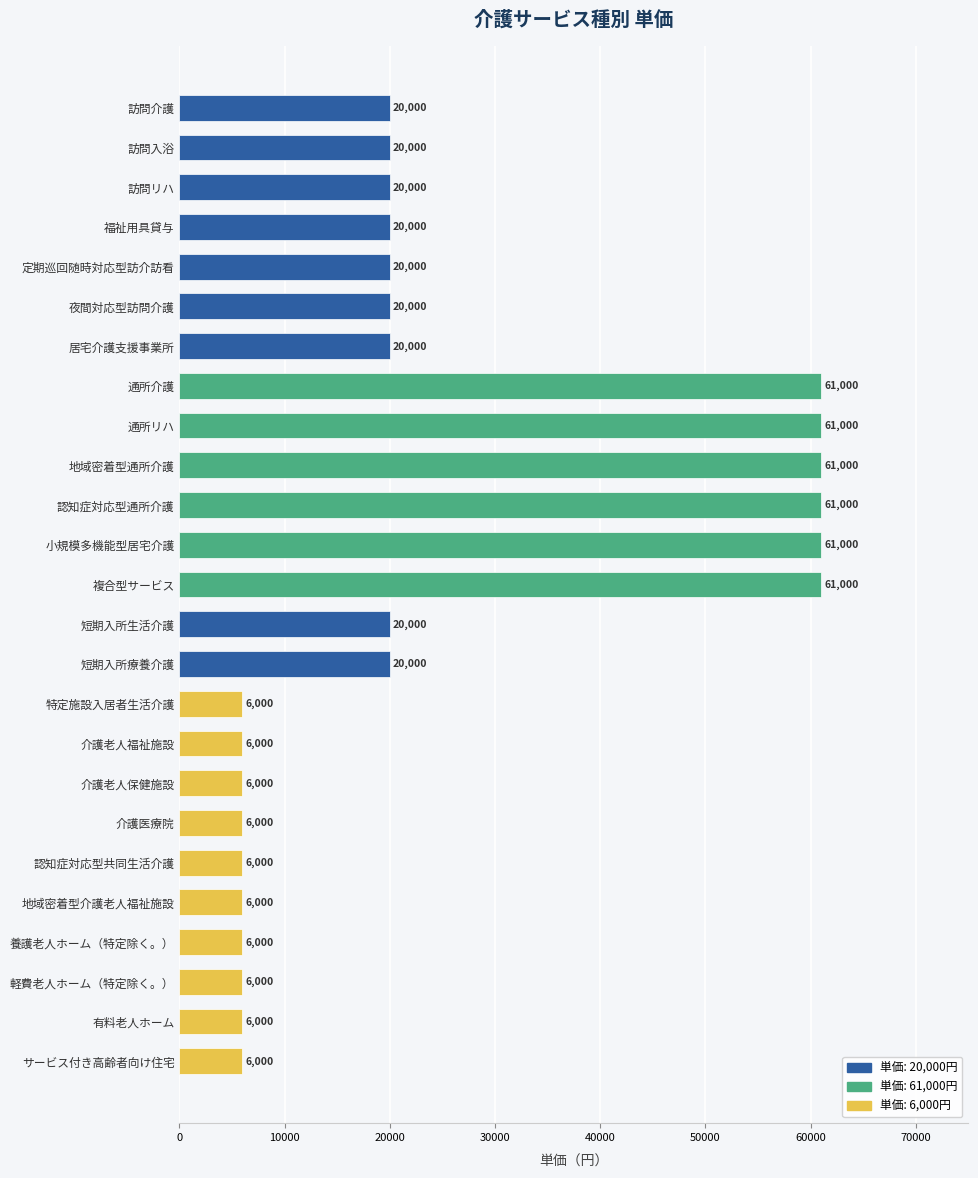

What is the minimum value shown in the chart?

6000